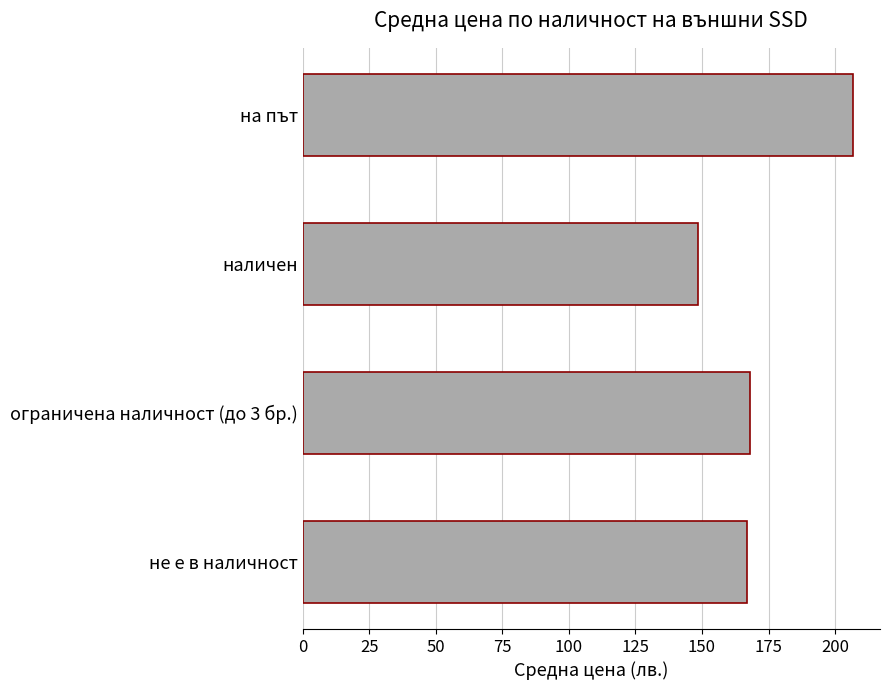

Between не е в наличност and на път, which is larger?

на път